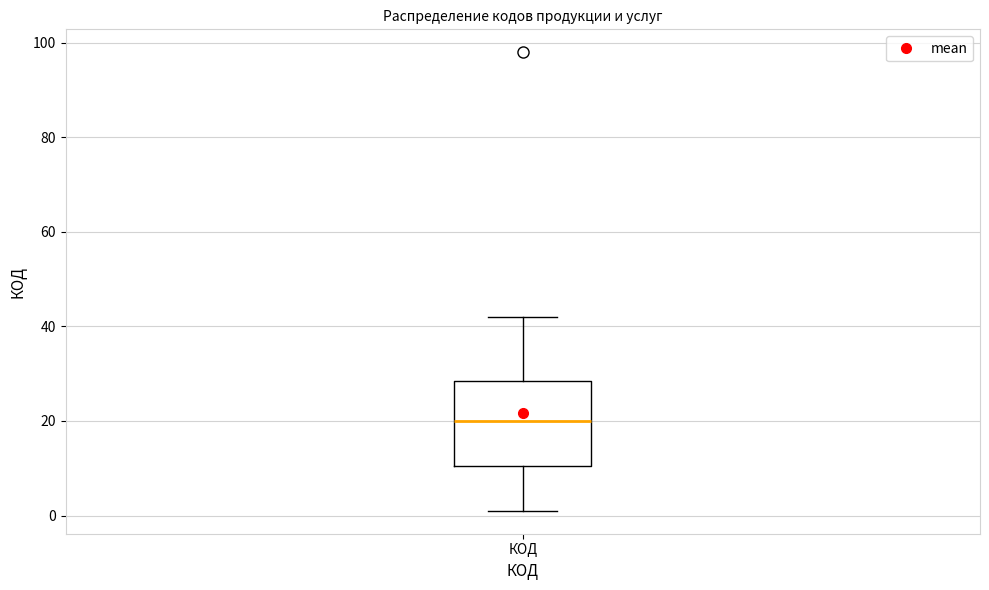

Where does the lower whisker of the box for КОД end on the y-axis? The values are not printed on the chart, so give them approximately, as read against the axis.

2